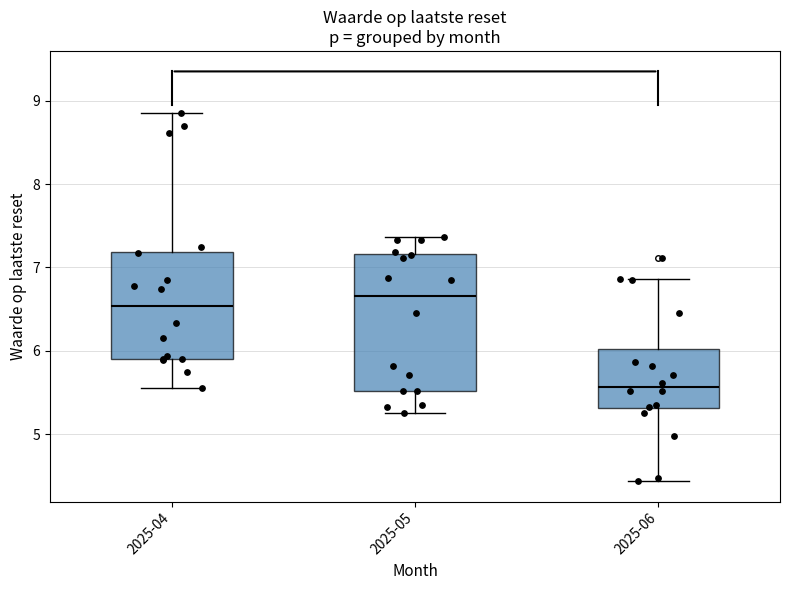

Reading left to right, transcribe this box plot: for each box, give where its median line is, the range the box spans, and where its two whiskers end, as read against the y-axis. The values are not printed on the chart, so give them approximately, as read against the axis.

2025-04: median 6.5, box 5.9 to 7.2, whiskers 5.6 to 8.9
2025-05: median 6.7, box 5.5 to 7.2, whiskers 5.3 to 7.4
2025-06: median 5.6, box 5.3 to 6.0, whiskers 4.4 to 6.9